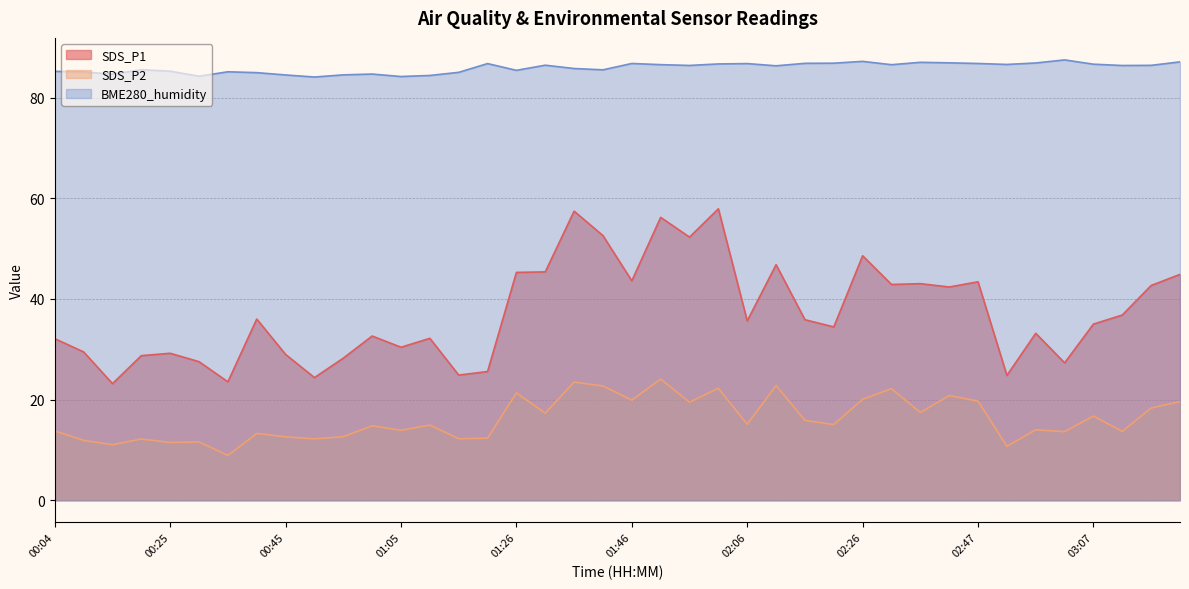

Reading right to left, extract all data points from this chart.

SDS_P1: 03:22=44.9	03:17=42.7	03:12=36.8	03:07=35.0	03:02=27.3	02:57=33.2	02:52=24.8	02:47=43.4	02:42=42.4	02:37=43.0	02:32=42.9	02:26=48.6	02:21=34.4	02:16=35.9	02:11=46.8	02:06=35.6	02:01=57.9	01:56=52.3	01:51=56.2	01:46=43.6	01:41=52.6	01:36=57.4	01:31=45.4	01:26=45.3	01:21=25.6	01:15=24.9	01:10=32.2	01:05=30.4	01:00=32.6	00:55=28.2	00:50=24.4	00:45=29.0	00:40=36.0	00:35=23.5	00:30=27.5	00:25=29.2	00:20=28.7	00:15=23.2	00:09=29.5	00:04=32.1
SDS_P2: 03:22=19.6	03:17=18.3	03:12=13.7	03:07=16.7	03:02=13.6	02:57=14.0	02:52=10.7	02:47=19.7	02:42=20.8	02:37=17.4	02:32=22.2	02:26=20.1	02:21=15.0	02:16=15.9	02:11=22.8	02:06=15.1	02:01=22.2	01:56=19.5	01:51=24.1	01:46=19.9	01:41=22.7	01:36=23.5	01:31=17.3	01:26=21.3	01:21=12.3	01:15=12.2	01:10=14.9	01:05=13.9	01:00=14.8	00:55=12.6	00:50=12.2	00:45=12.6	00:40=13.3	00:35=8.9	00:30=11.6	00:25=11.5	00:20=12.2	00:15=11.0	00:09=11.9	00:04=13.8
BME280_humidity: 03:22=87.1	03:17=86.4	03:12=86.4	03:07=86.6	03:02=87.5	02:57=86.9	02:52=86.6	02:47=86.8	02:42=86.9	02:37=87.0	02:32=86.5	02:26=87.2	02:21=86.8	02:16=86.8	02:11=86.3	02:06=86.8	02:01=86.7	01:56=86.4	01:51=86.5	01:46=86.8	01:41=85.5	01:36=85.8	01:31=86.4	01:26=85.4	01:21=86.8	01:15=85.0	01:10=84.4	01:05=84.2	01:00=84.7	00:55=84.5	00:50=84.1	00:45=84.5	00:40=85.0	00:35=85.1	00:30=84.2	00:25=85.2	00:20=85.5	00:15=84.6	00:09=85.1	00:04=85.2